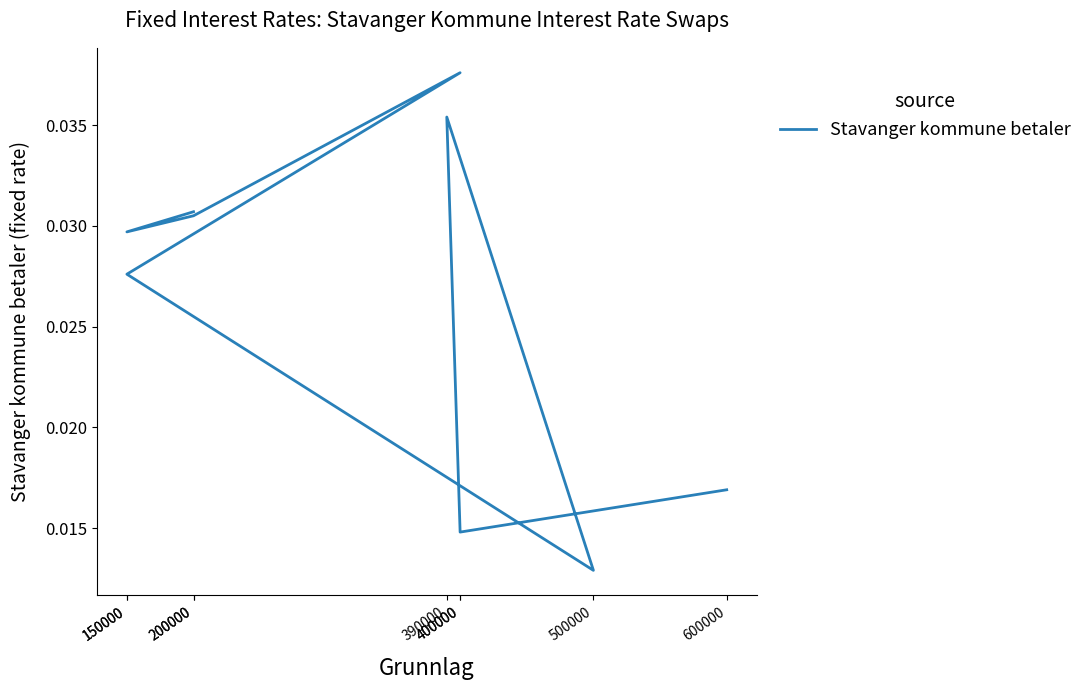

The value at 390000 is 0.0. True or false?

False